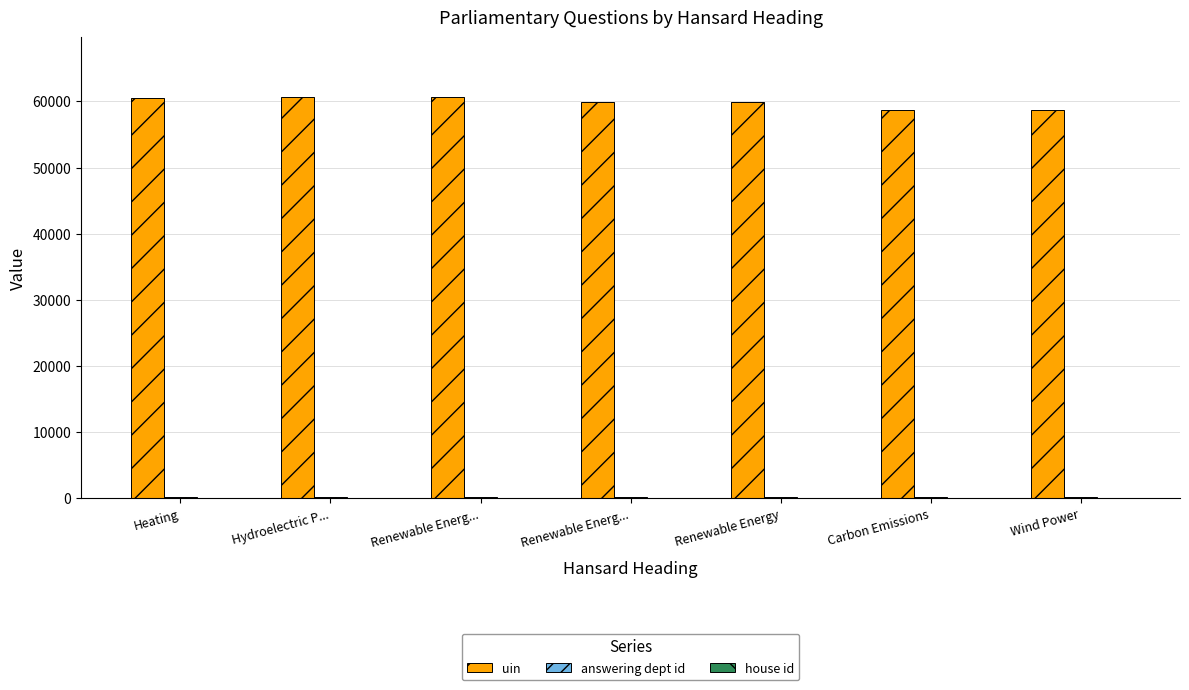

What is the difference between the maximum and minimum values in the uin series?

1891